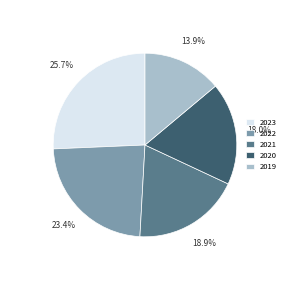

Is there any slice that represents more than half of the pie?

No